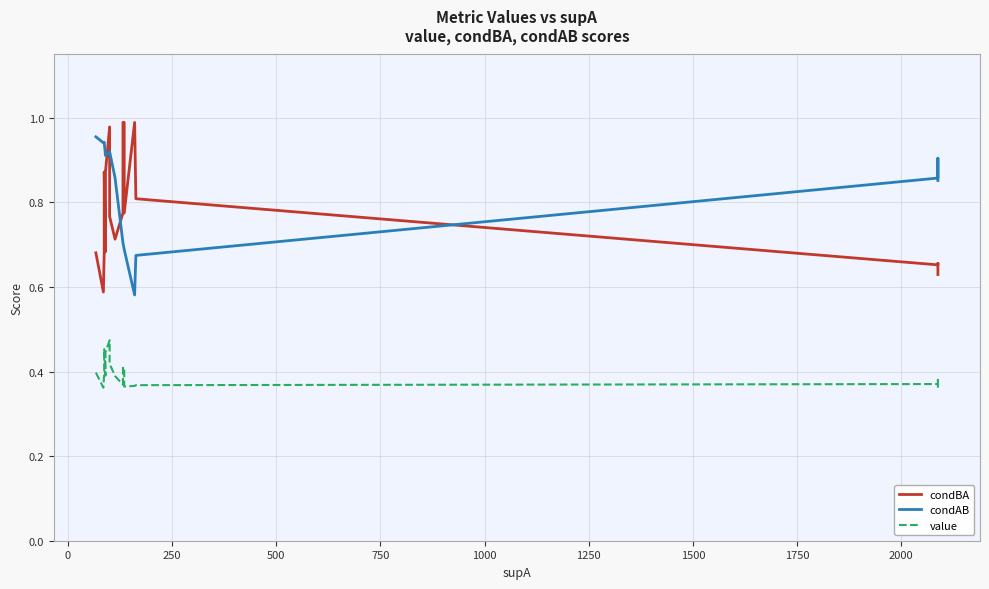

Reading left to right, list all the values displayed in this chart.

condBA: 0.7	0.6	0.7	0.9	0.7	0.9	1.0	0.8	0.7	0.8	1.0	1.0	0.8	1.0	0.8	0.7	0.7	0.6
condAB: 1.0	0.9	0.9	0.9	0.9	0.9	0.9	0.9	0.9	0.7	0.7	0.7	0.7	0.6	0.7	0.9	0.9	0.9
value: 0.4	0.4	0.4	0.5	0.4	0.4	0.5	0.4	0.4	0.4	0.4	0.4	0.4	0.4	0.4	0.4	0.4	0.4